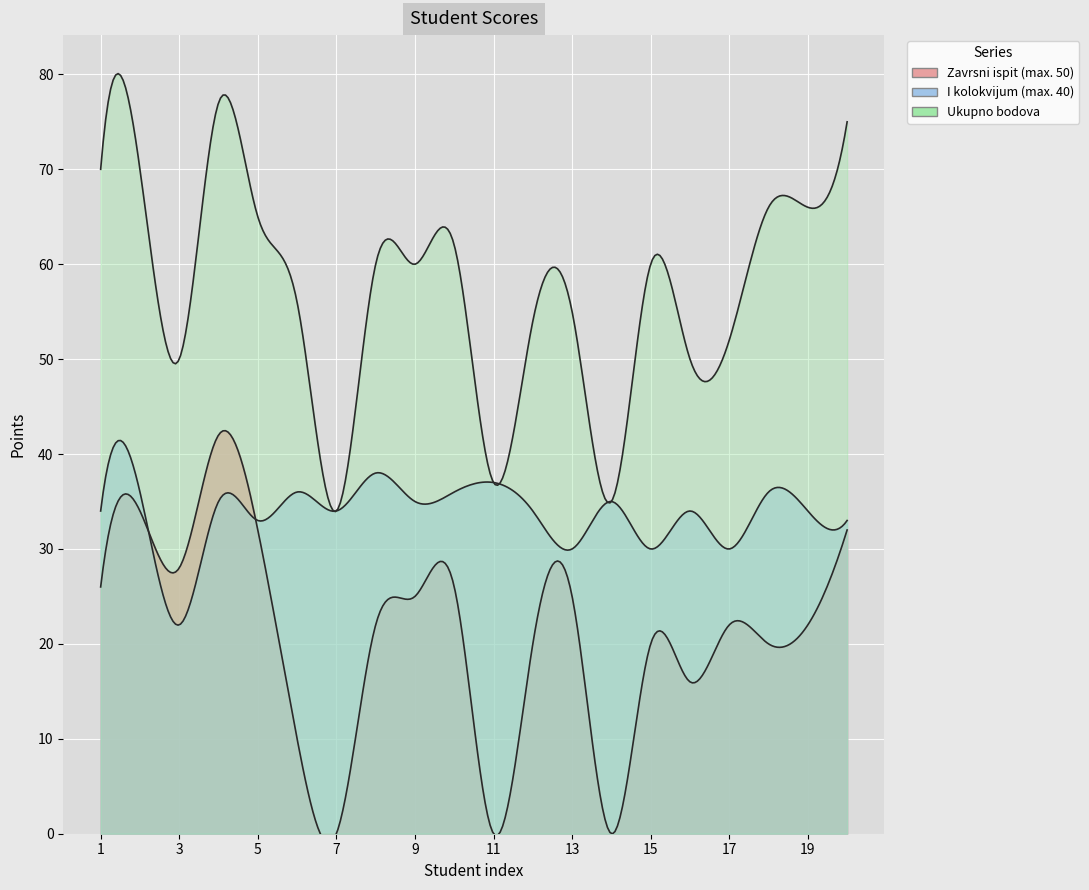

True or false: I kolokvijum (max. 40) and Ukupno bodova cross at least once.

False